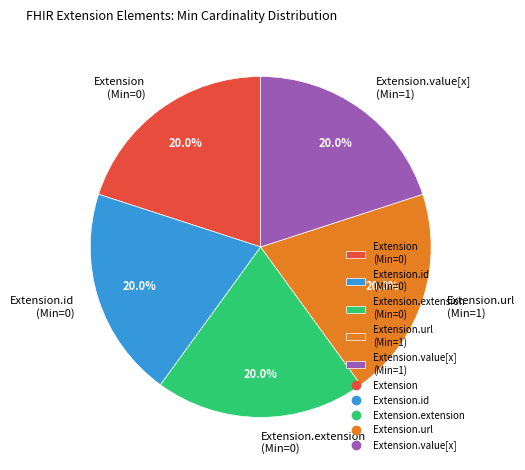

What is the ratio of the value at Extension.value[x] (Min=1) to the value at Extension.url (Min=1)?

1.0